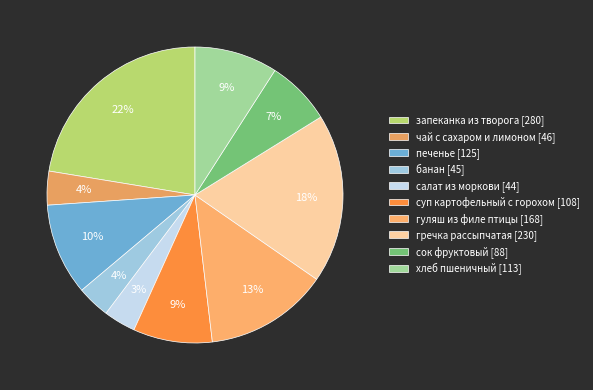

Combined, do хлеб пшеничный and суп картофельный с горохом account for over 50%?

No